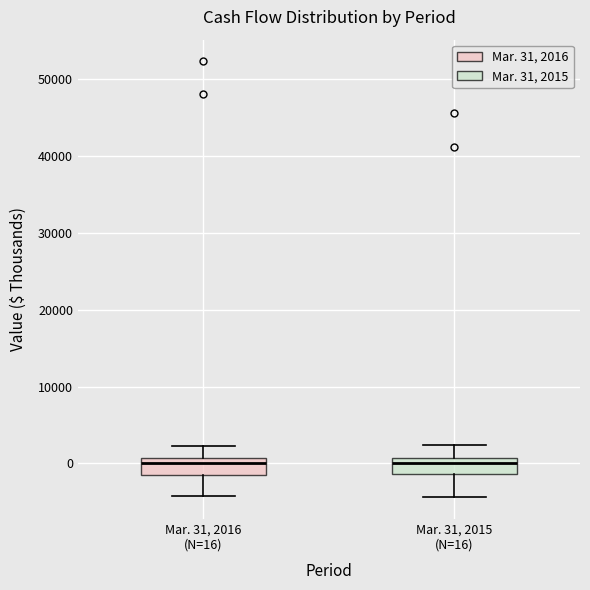

Reading left to right, read every box against the y-axis: the position of its median line, the range the box covers, and the ends of its whiskers. The values are not printed on the chart, so give them approximately, as read against the axis.

Mar. 31, 2016 (N=16): median 0, box -2000 to 1000, whiskers -4000 to 2000
Mar. 31, 2015 (N=16): median 0, box -1000 to 1000, whiskers -4000 to 2000